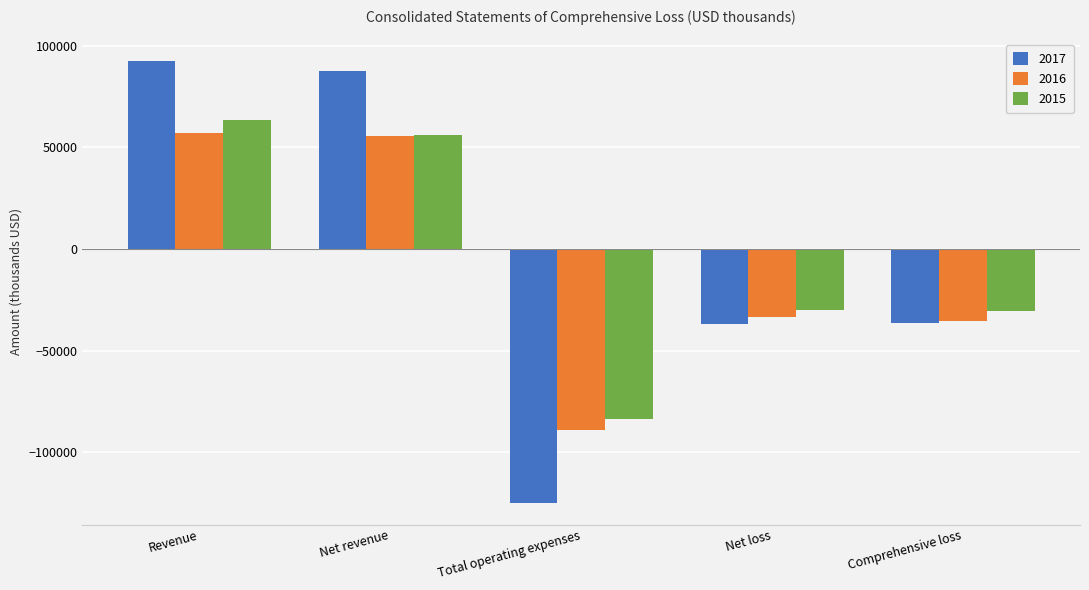

How many values in 2017 are above zero?

2